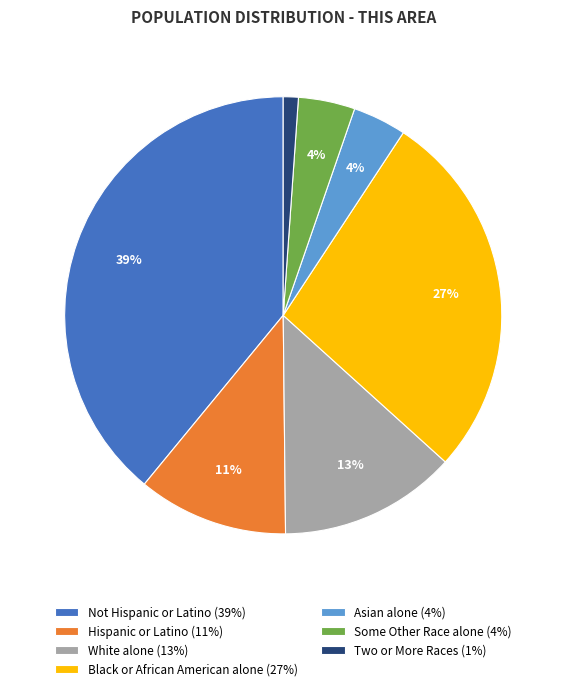

To the nearest percent, what is the difference between the largest and smallest slice percentages?

38%